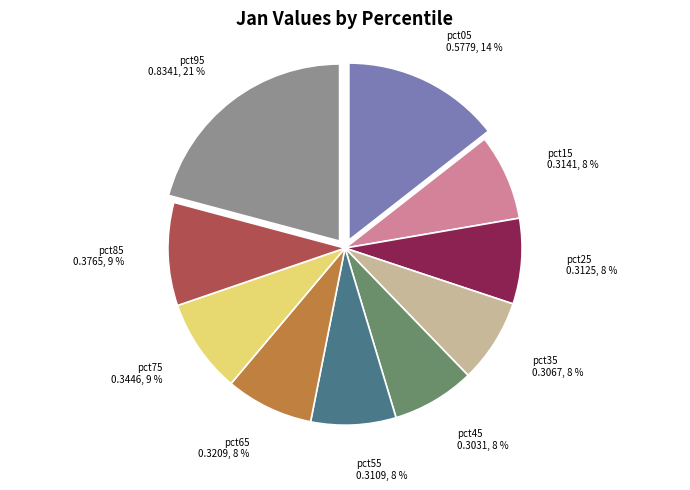

The pct05 slice represents 24% of the pie. True or false?

False